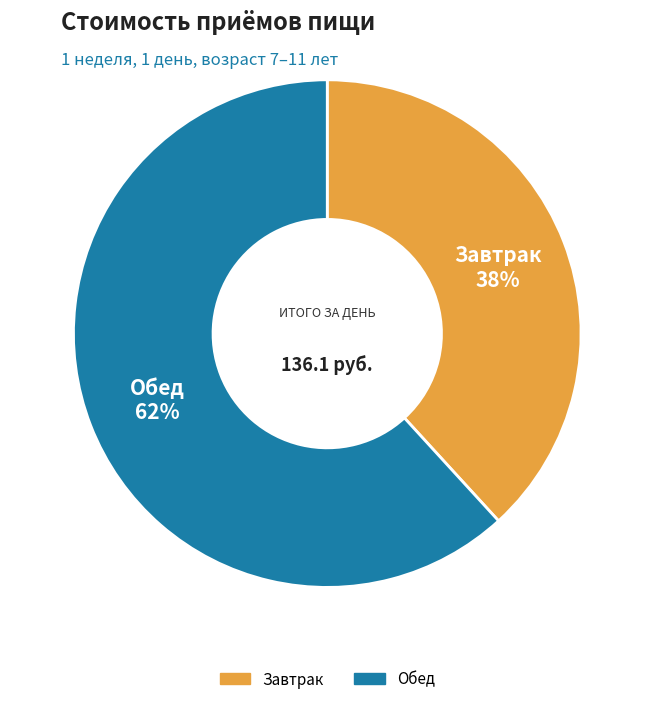

Rank the categories by value from lowest to highest.

Завтрак, Обед